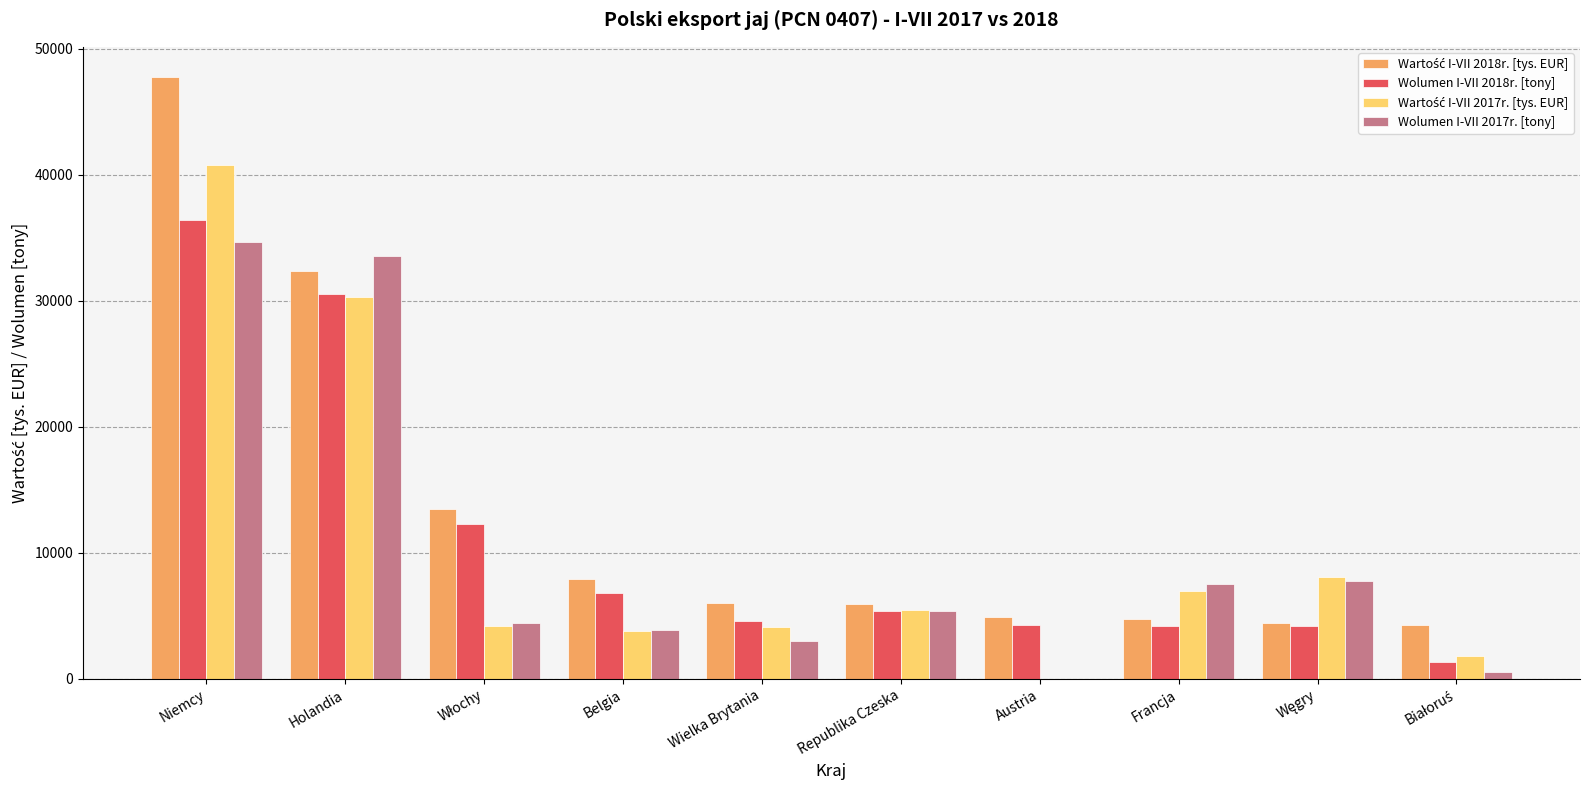

What is the highest value of the Wolumen I-VII 2017r. [tony] series?

34693.1